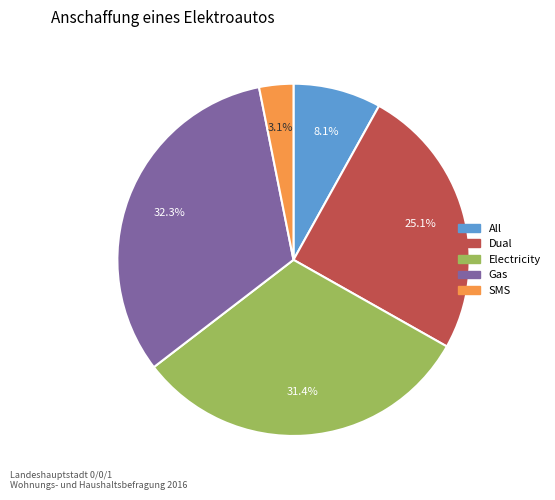

Is there a majority slice in this chart?

No